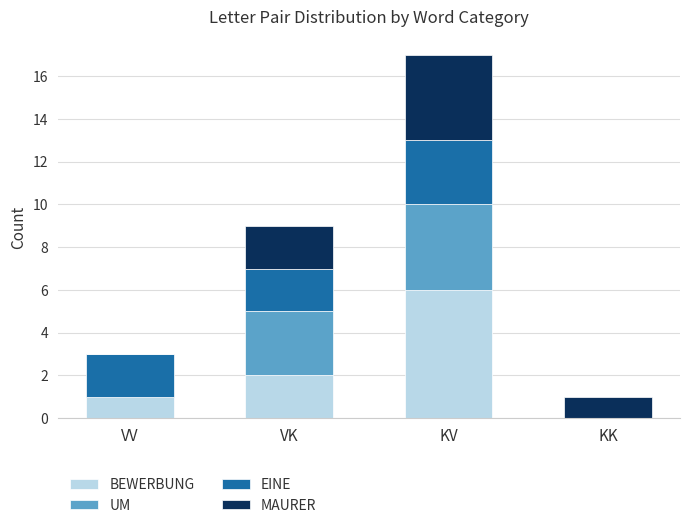

What is the sum of all BEWERBUNG values?

9